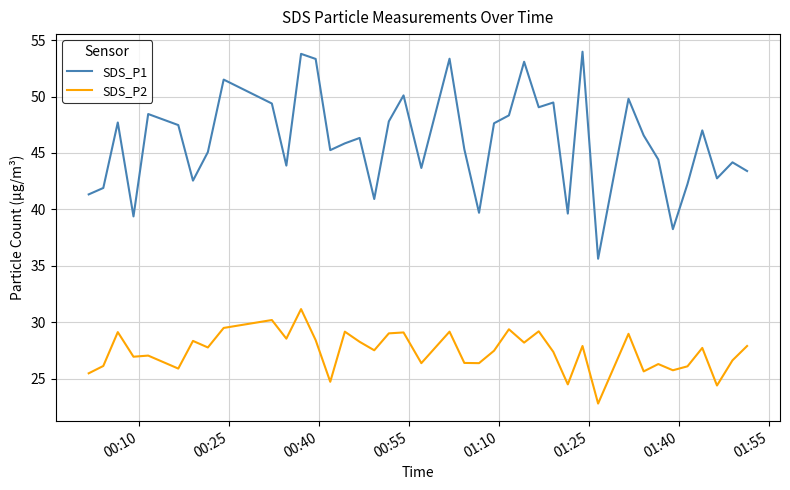

What is the smallest value displayed?

22.8